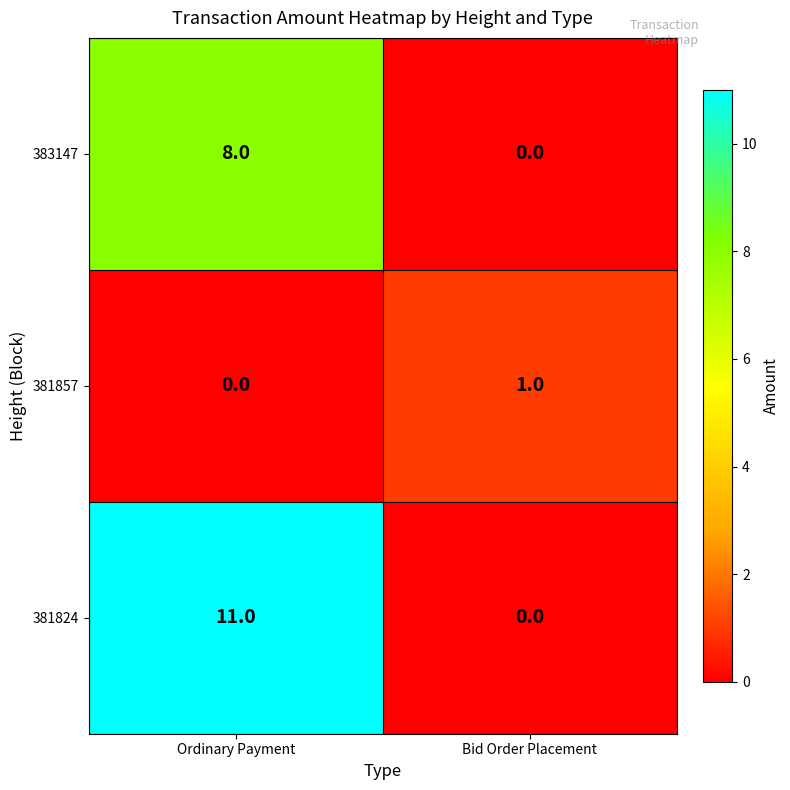

Reading left to right, what are all the values shown in this chart?

383147: 8	0
381857: 0	1
381824: 11	0